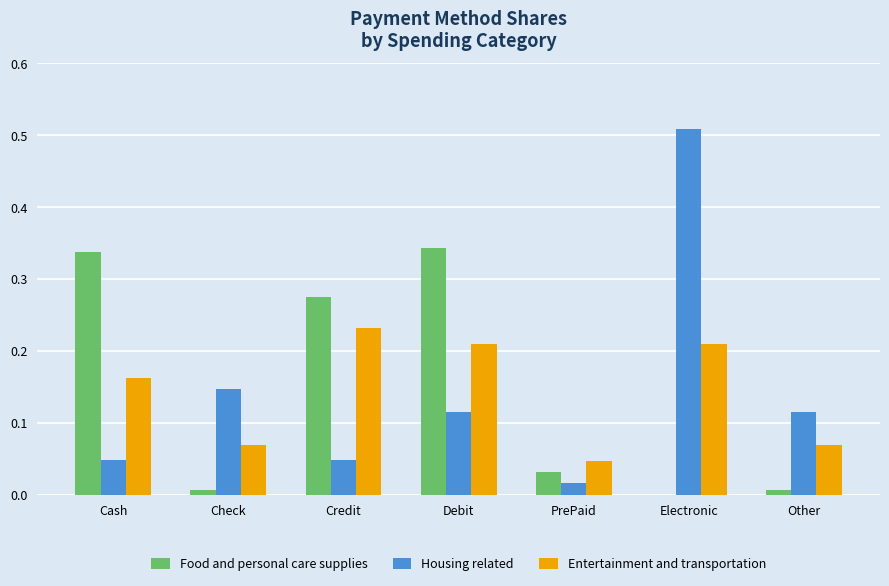

Is the value of Food and personal care supplies at Cash greater than the value of Housing related at Check?

Yes